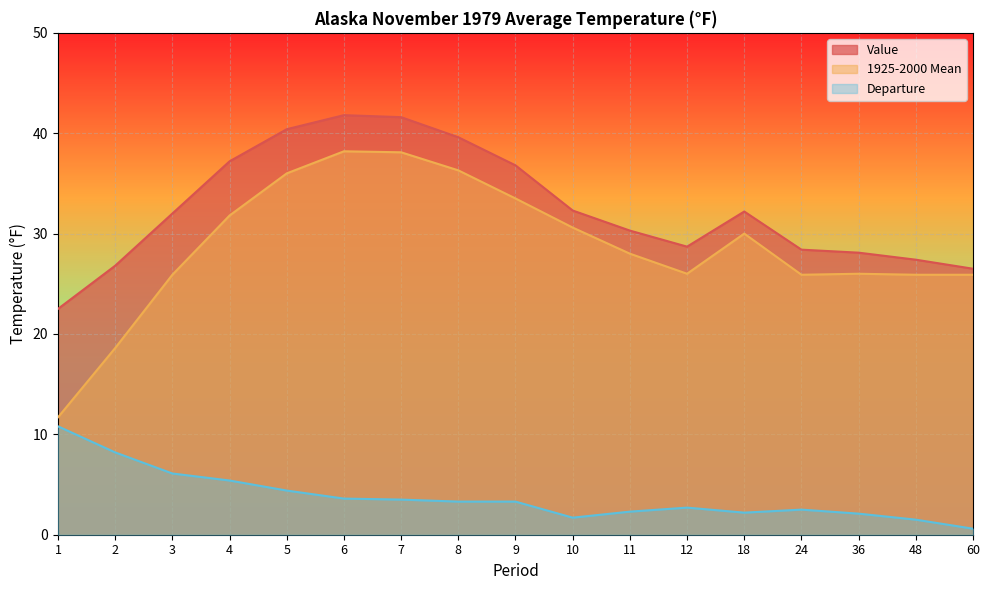

How many values in the Value series are below 32?

8